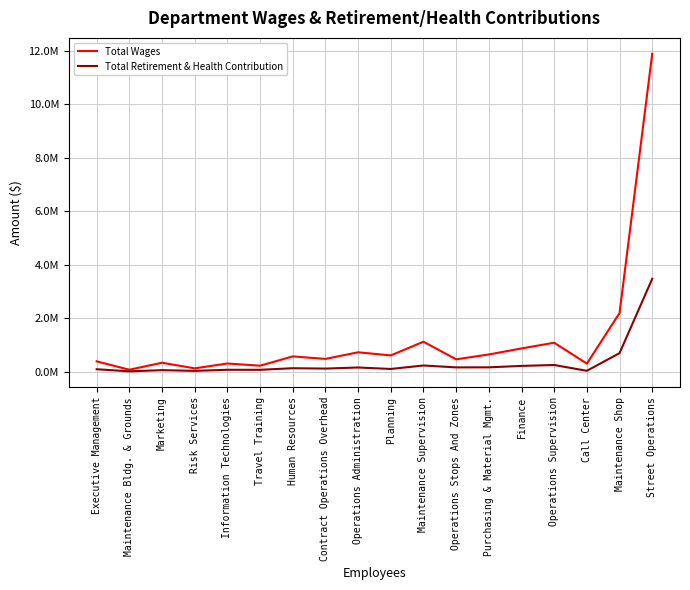

Does the chart display data point markers on the line(s)?

No